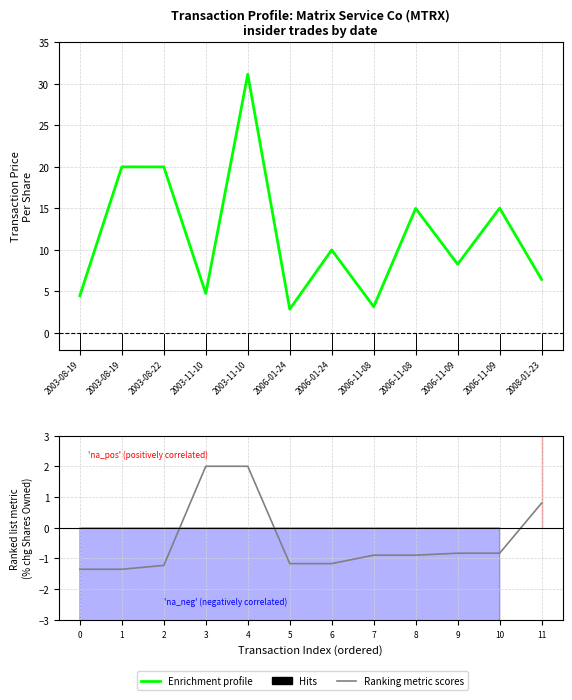

Is this an area chart (filled region under the line)?

No